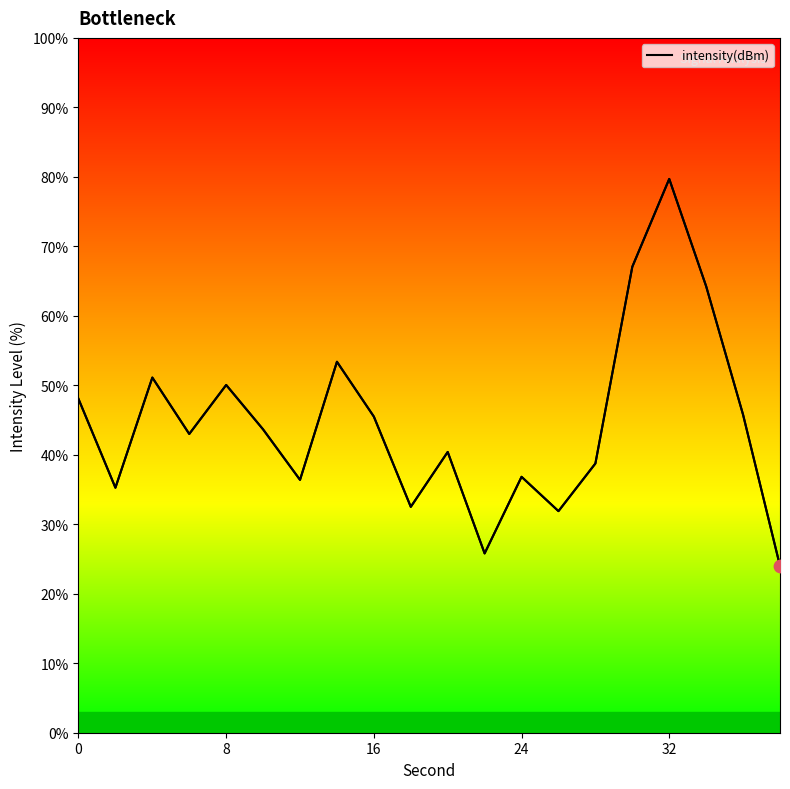

What is the minimum value shown in the chart?

24.0